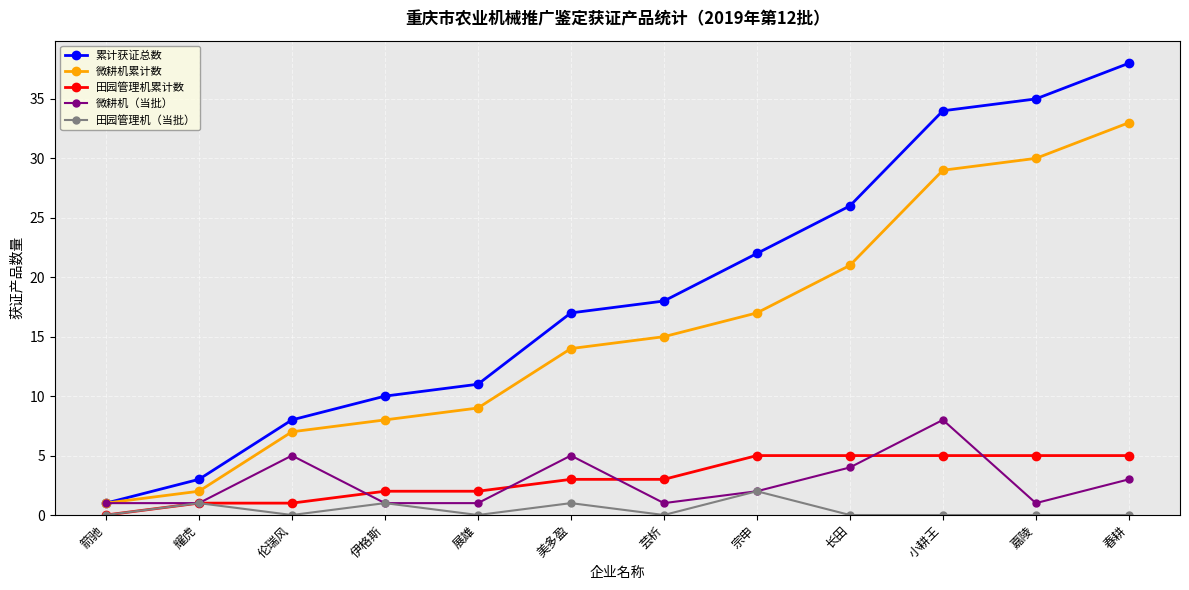

True or false: 累计获证总数 and 田园管理机（当批） cross at least once.

False